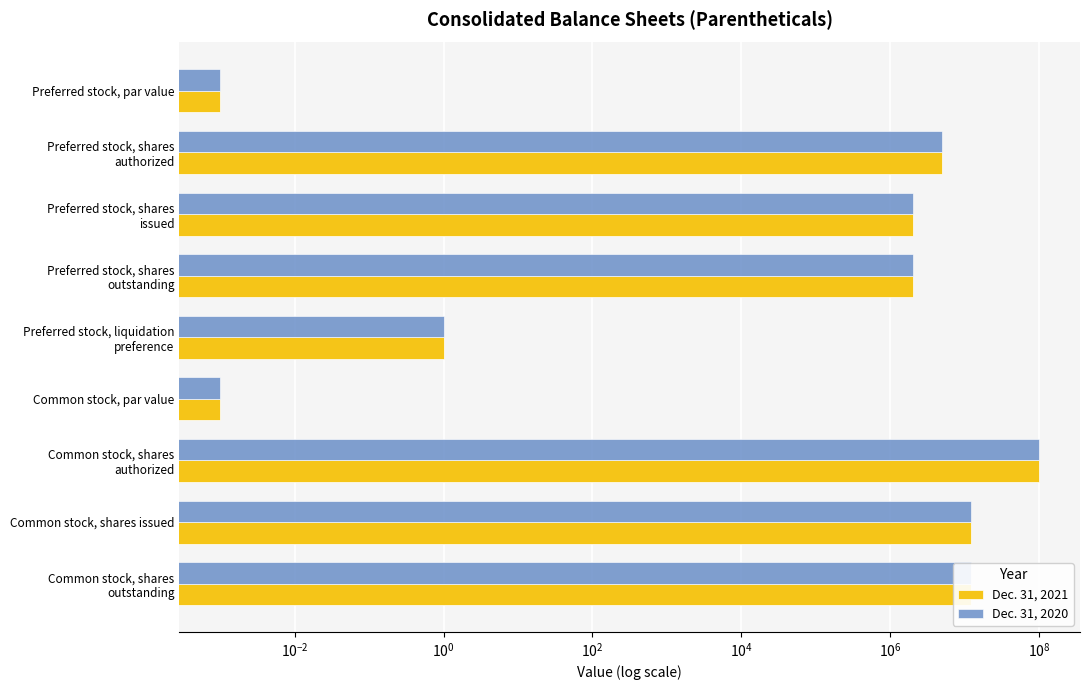

Which series has the widest spread of values?

Dec. 31, 2021